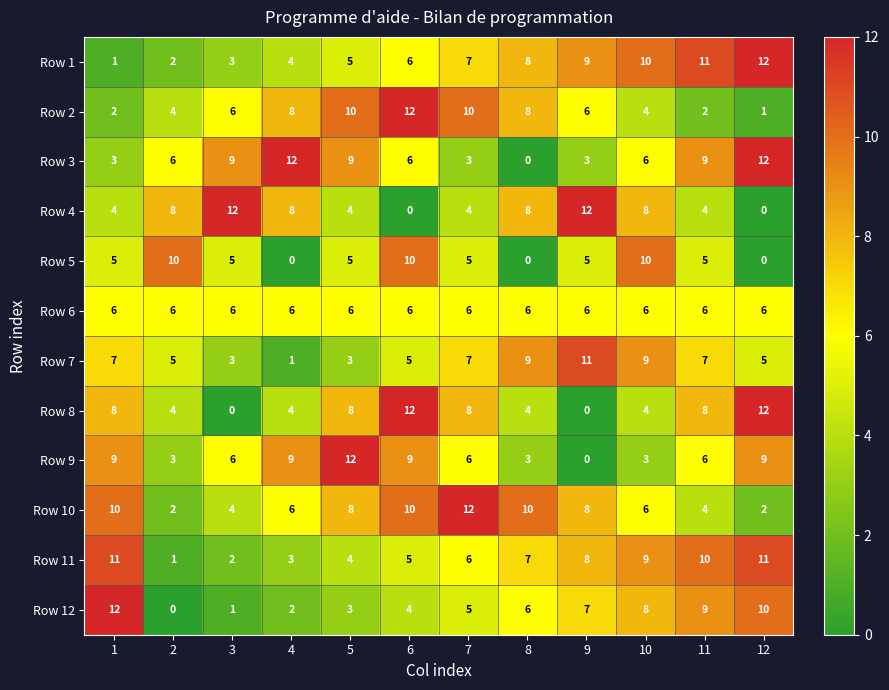

Between 2 and 4, which series saw the biggest shift?

Row 5